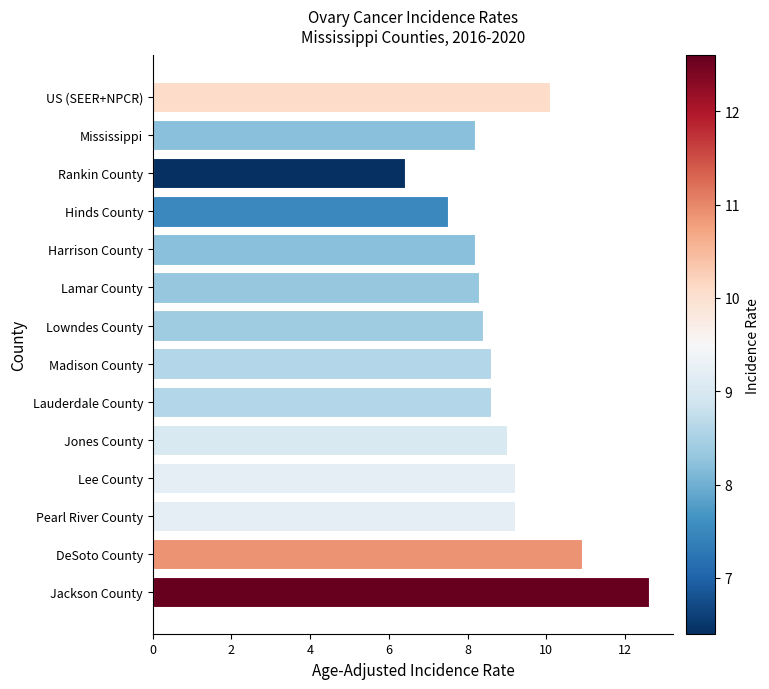

What is the maximum value shown in the chart?

12.6